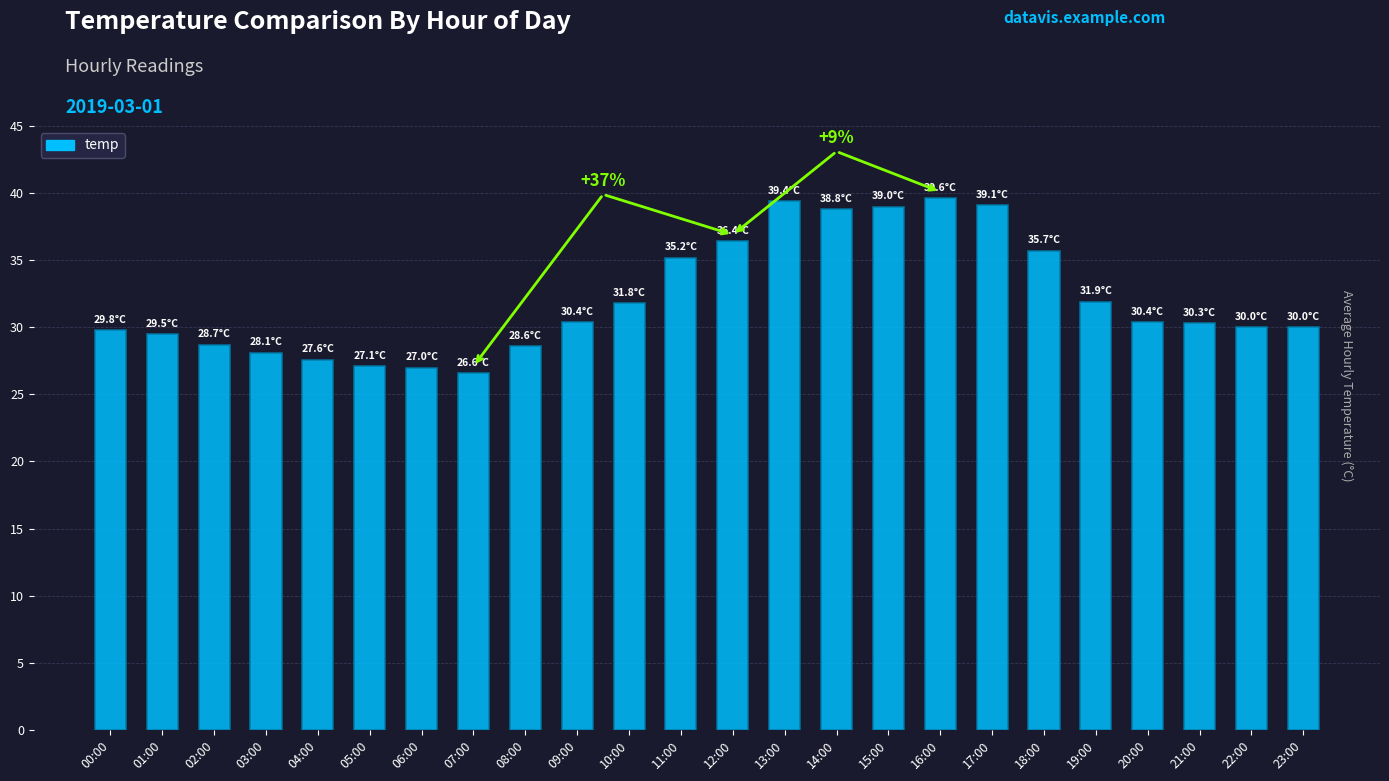

What is the change in value from 17:00 to 23:00?

-9.1